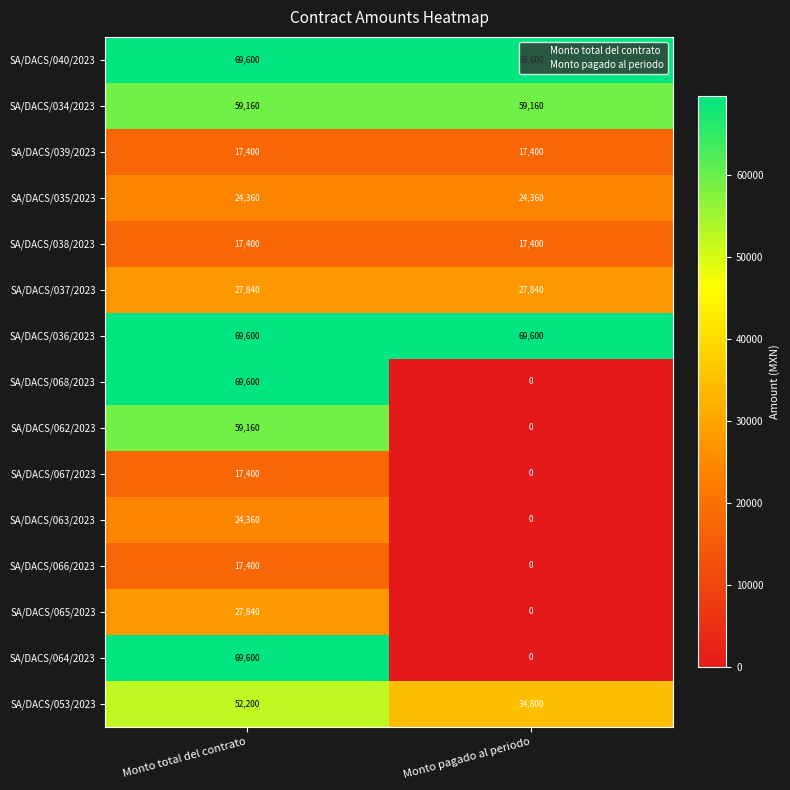

What is the sum of the SA/DACS/036/2023 values at Monto total del contrato and Monto pagado al periodo?

139200